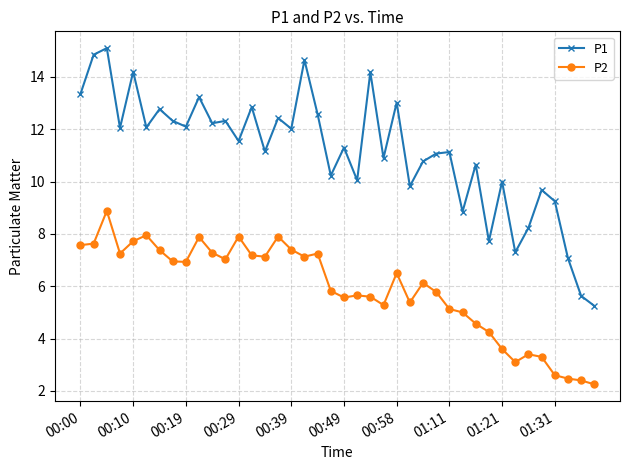

Which series has the largest range (max minus min)?

P1